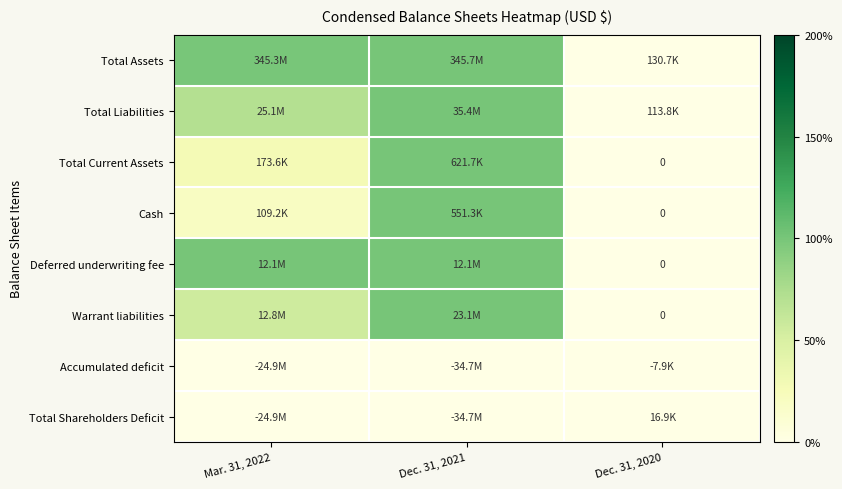

List the labels in order of Cash value, largest first.

Dec. 31, 2021, Mar. 31, 2022, Dec. 31, 2020